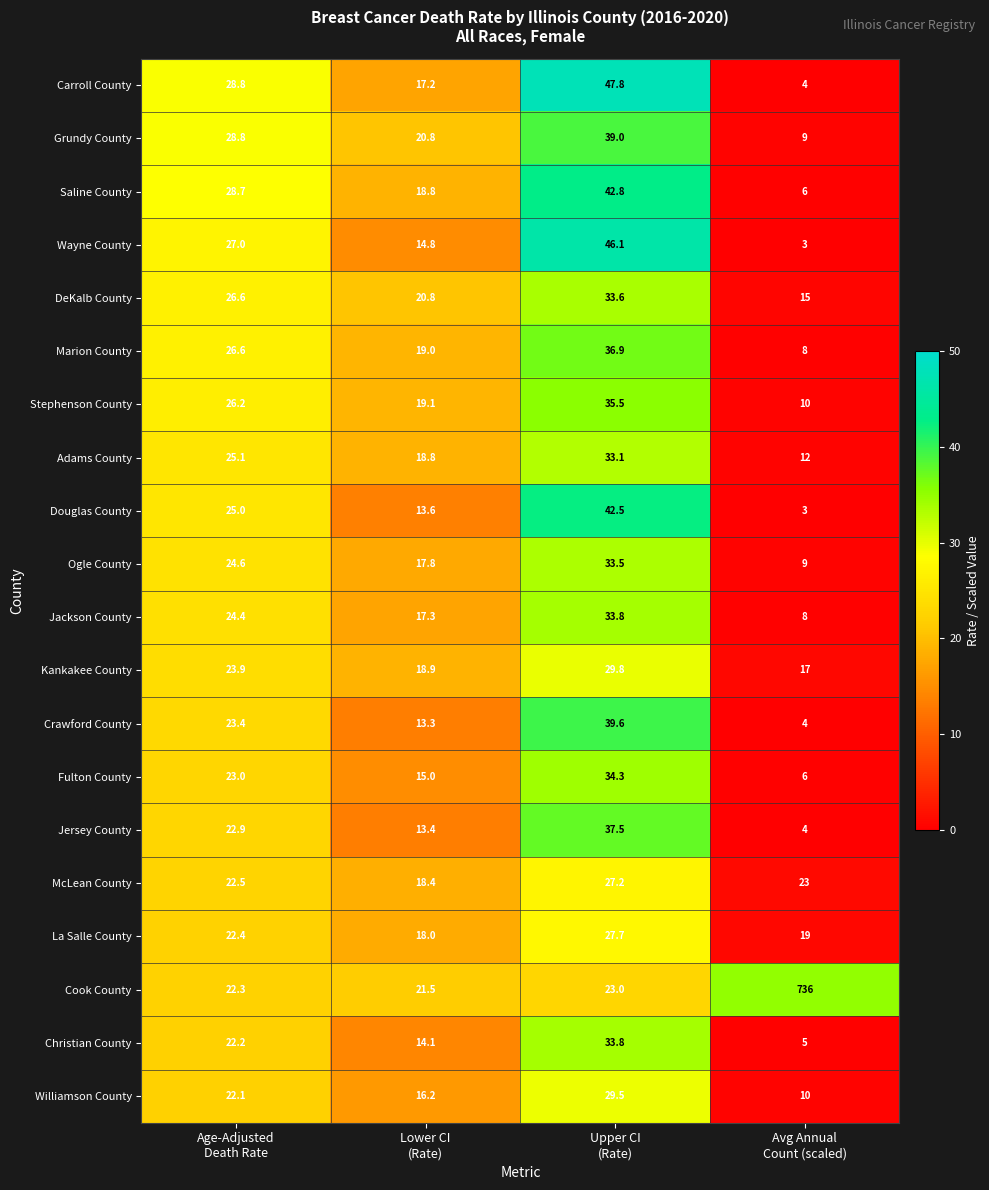

What is the maximum value for Marion County?

36.9